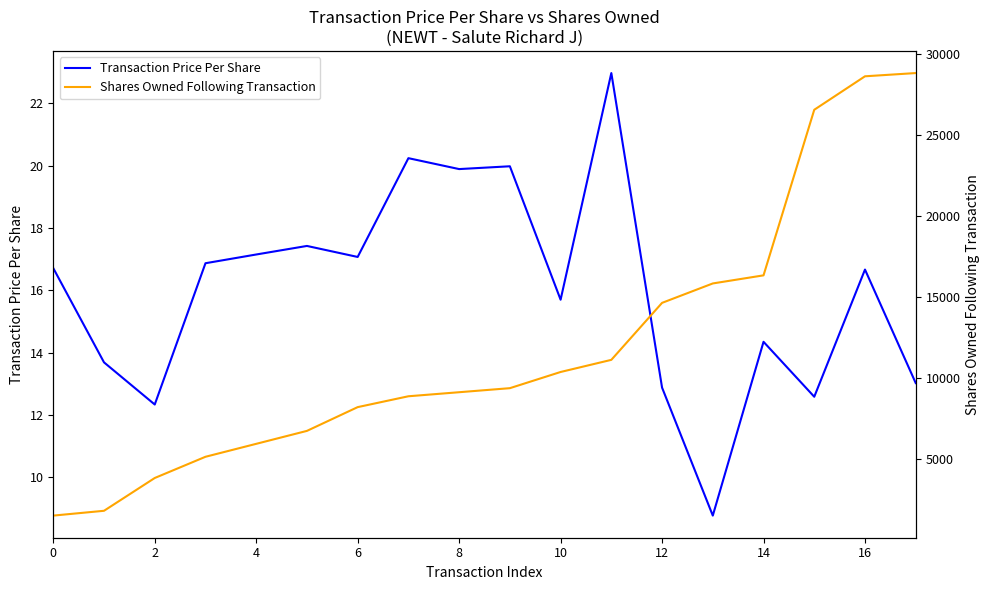

The value of Transaction Price Per Share at 2 is 5.8. True or false?

False